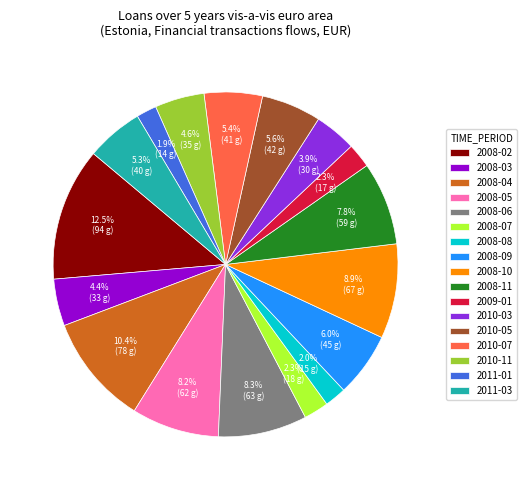

Is it true that 2011-03 is 5% of the pie?

True